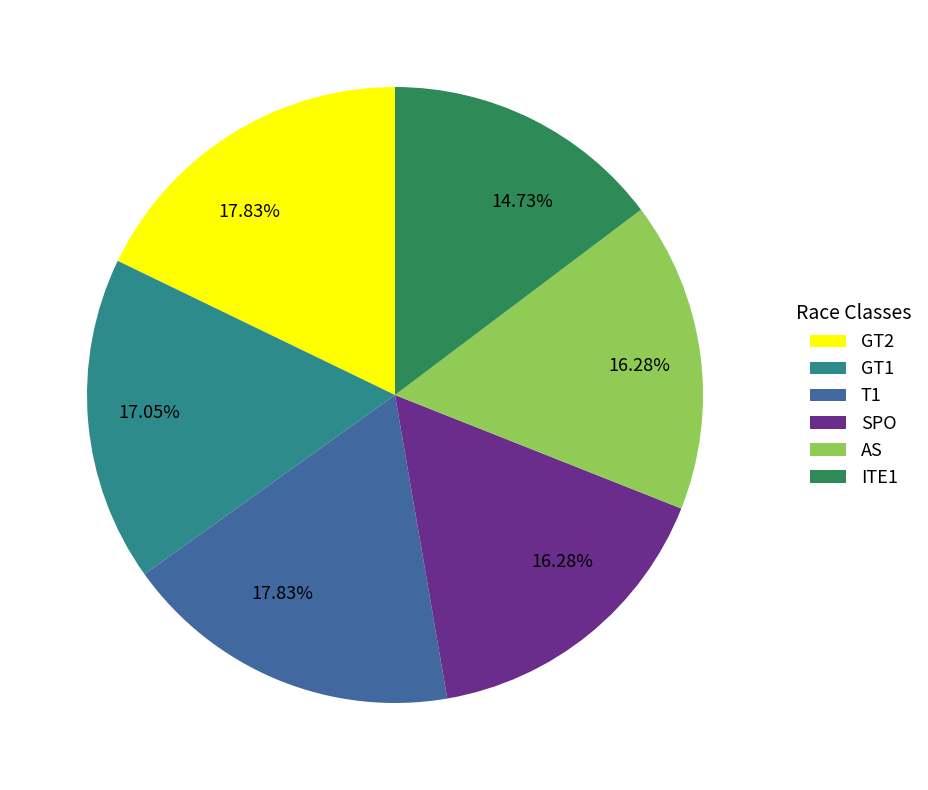

What is the ratio of the value at AS to the value at T1?

0.9